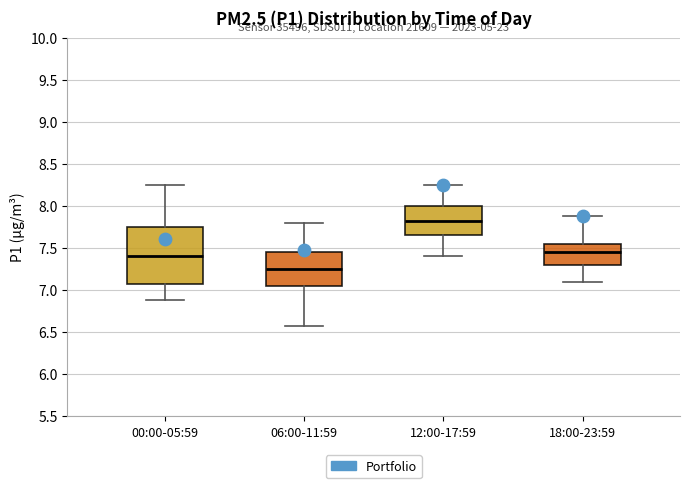

Reading left to right, transcribe this box plot: for each box, give where its median line is, the range the box spans, and where its two whiskers end, as read against the y-axis. The values are not printed on the chart, so give them approximately, as read against the axis.

00:00-05:59: median 7.40, box 7.05 to 7.75, whiskers 6.90 to 8.25
06:00-11:59: median 7.25, box 7.05 to 7.45, whiskers 6.55 to 7.80
12:00-17:59: median 7.80, box 7.65 to 8.00, whiskers 7.40 to 8.25
18:00-23:59: median 7.45, box 7.30 to 7.55, whiskers 7.10 to 7.90